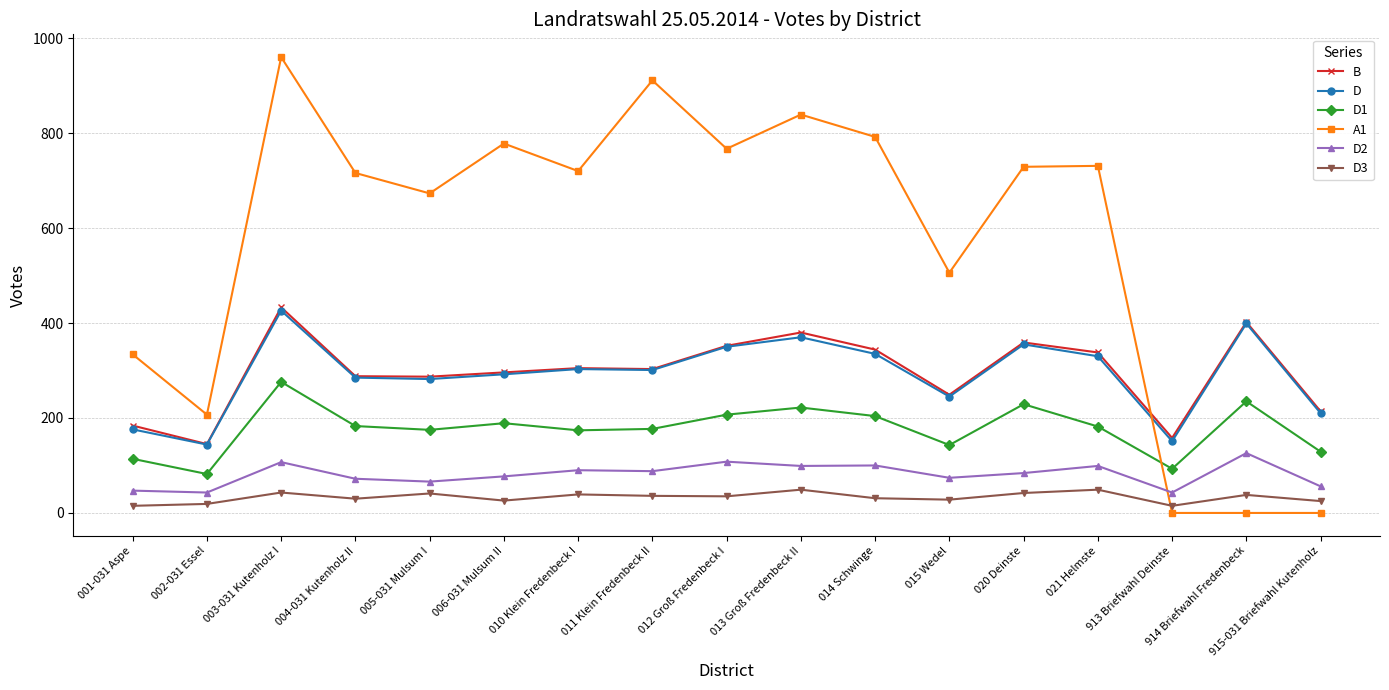

The B series shows 86 at 012 Groß Fredenbeck I. True or false?

False